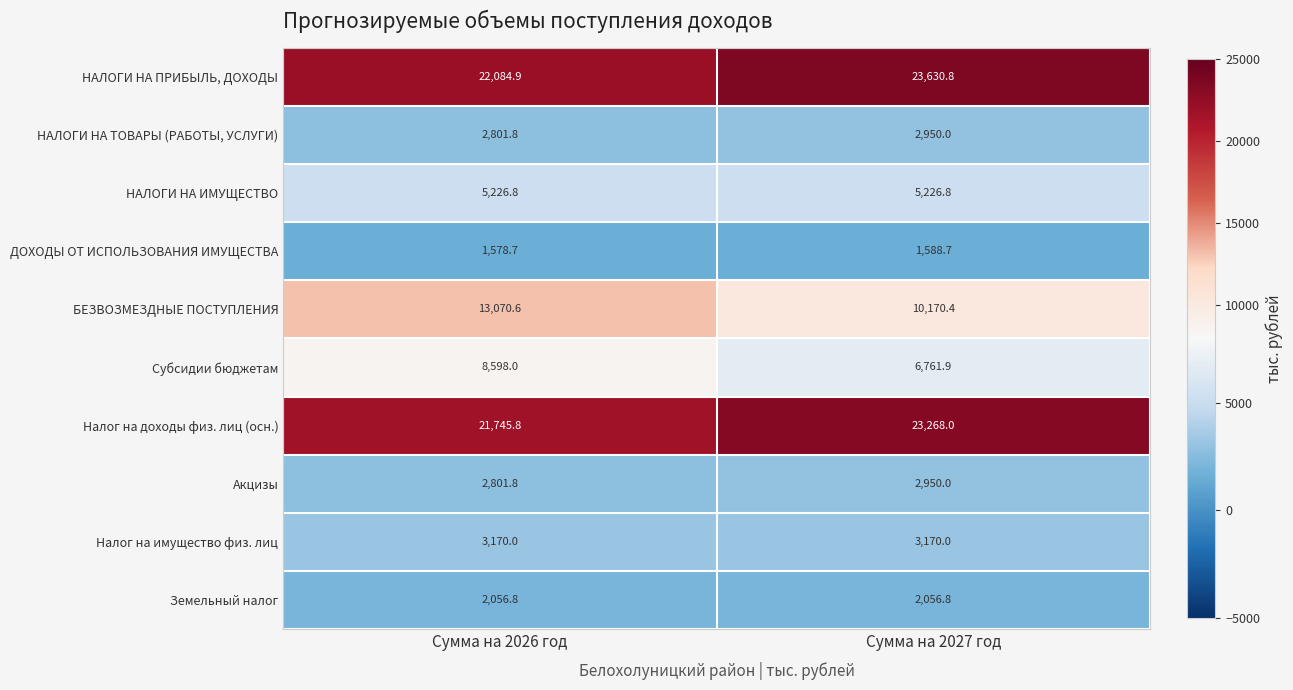

Which series has the largest total across all categories?

НАЛОГИ НА ПРИБЫЛЬ, ДОХОДЫ